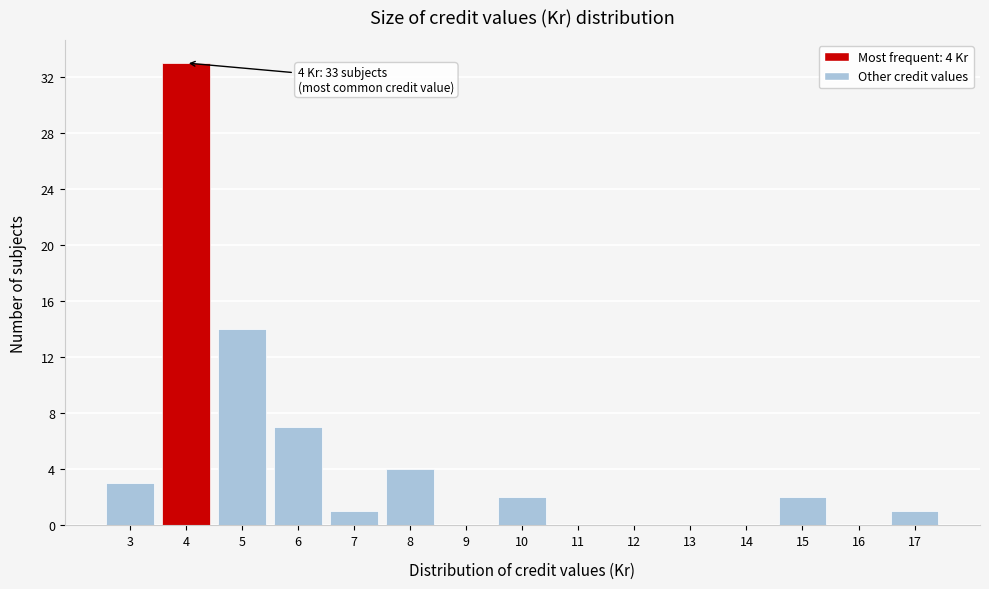

Over which range of the x-axis is the bar tallest?

3.5 to 4.5